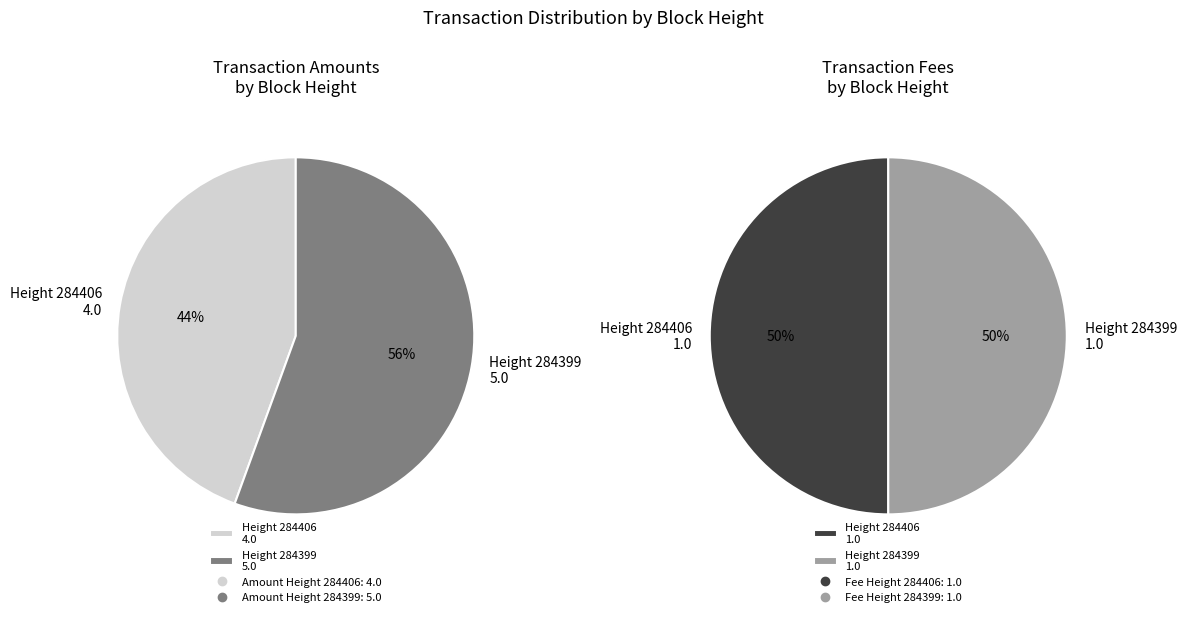

To the nearest percent, what is the combined percentage of 284399 and 284406?

100%